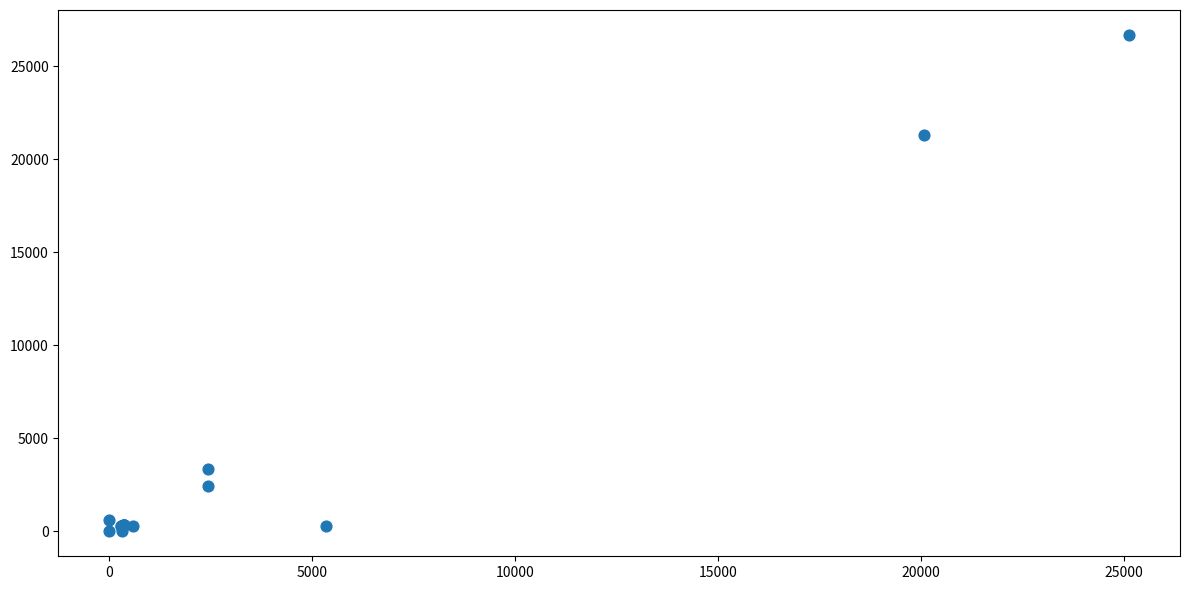

What Y value in the scatter plot is closest to 13343?

21325.7